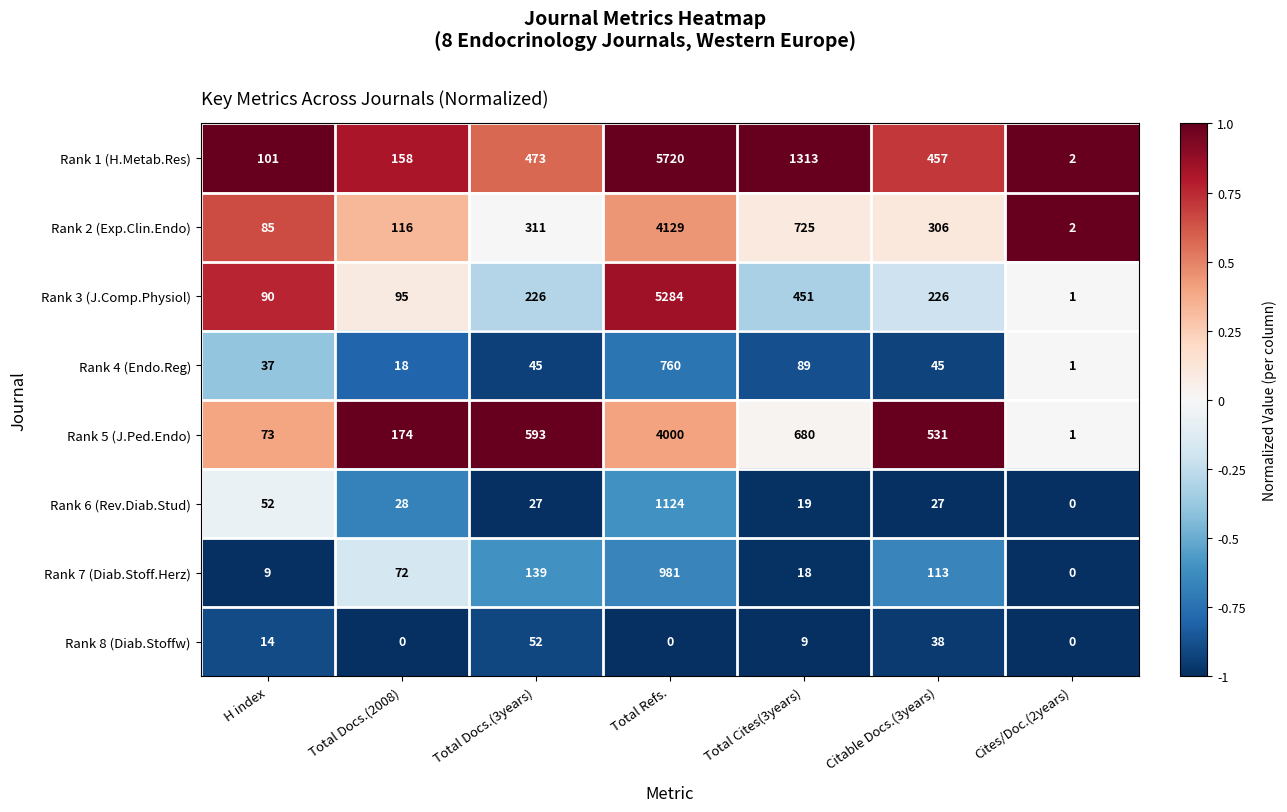

What is the average value of the Rank 6 (Rev.Diab.Stud) series?

182